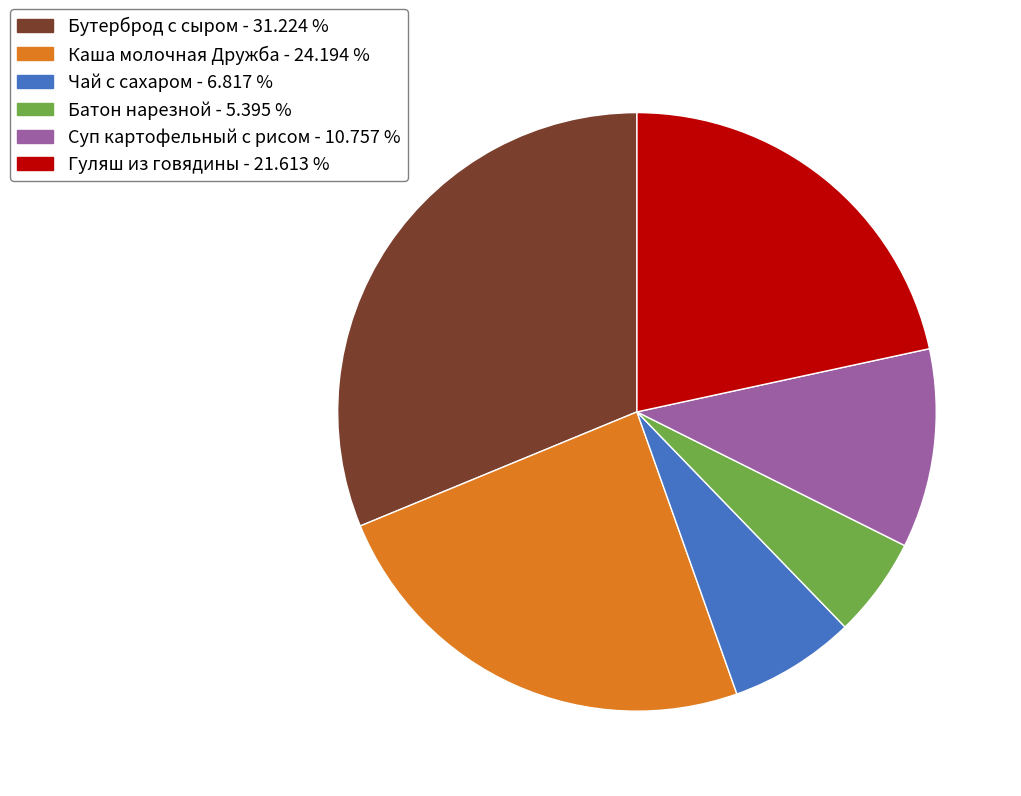

Combined, do Суп картофельный с рисом and Чай с сахаром account for over 50%?

No